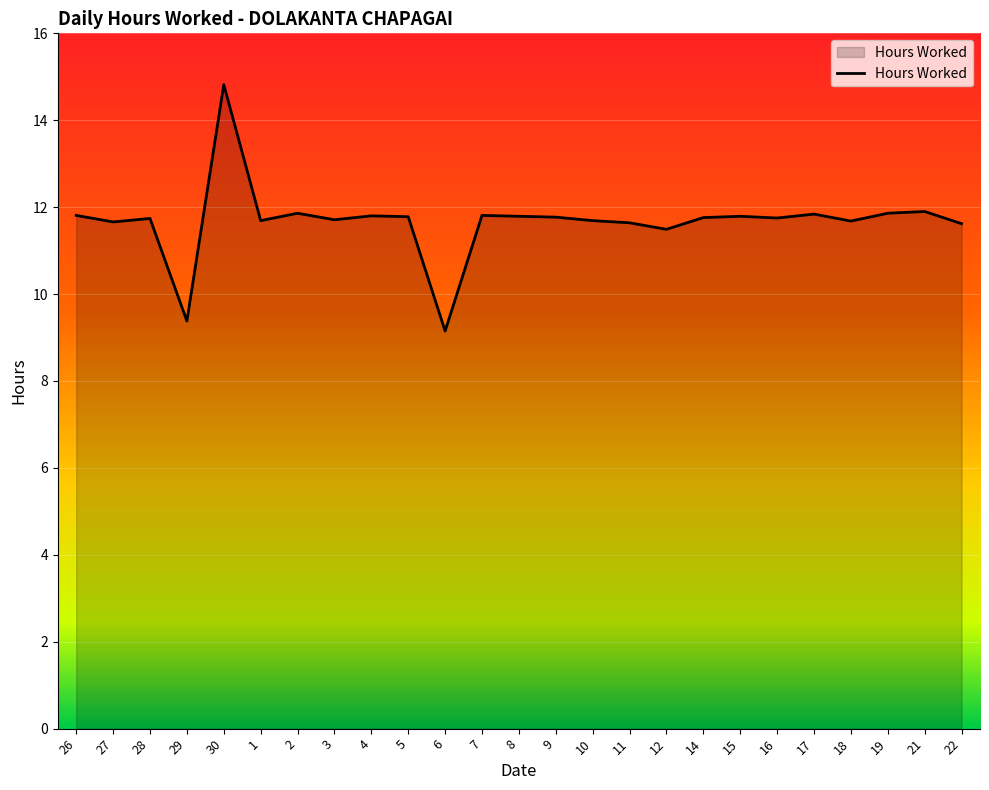

The value at 26 is 11.8. True or false?

True